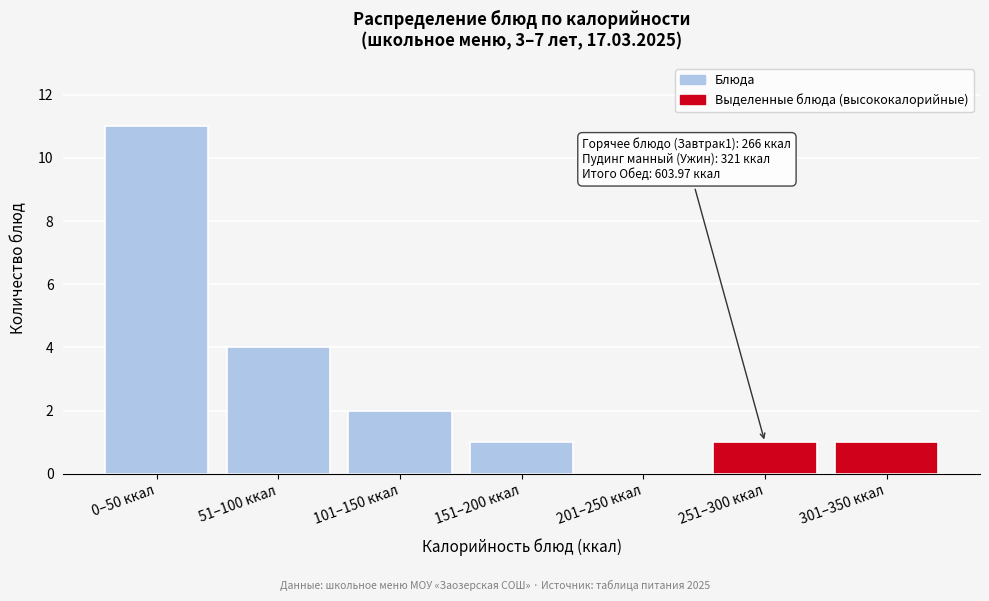

Reading left to right, extract all data points from this chart.

0–50 ккал=11	51–100 ккал=4	101–150 ккал=2	151–200 ккал=1	201–250 ккал=0	251–300 ккал=1	301–350 ккал=1